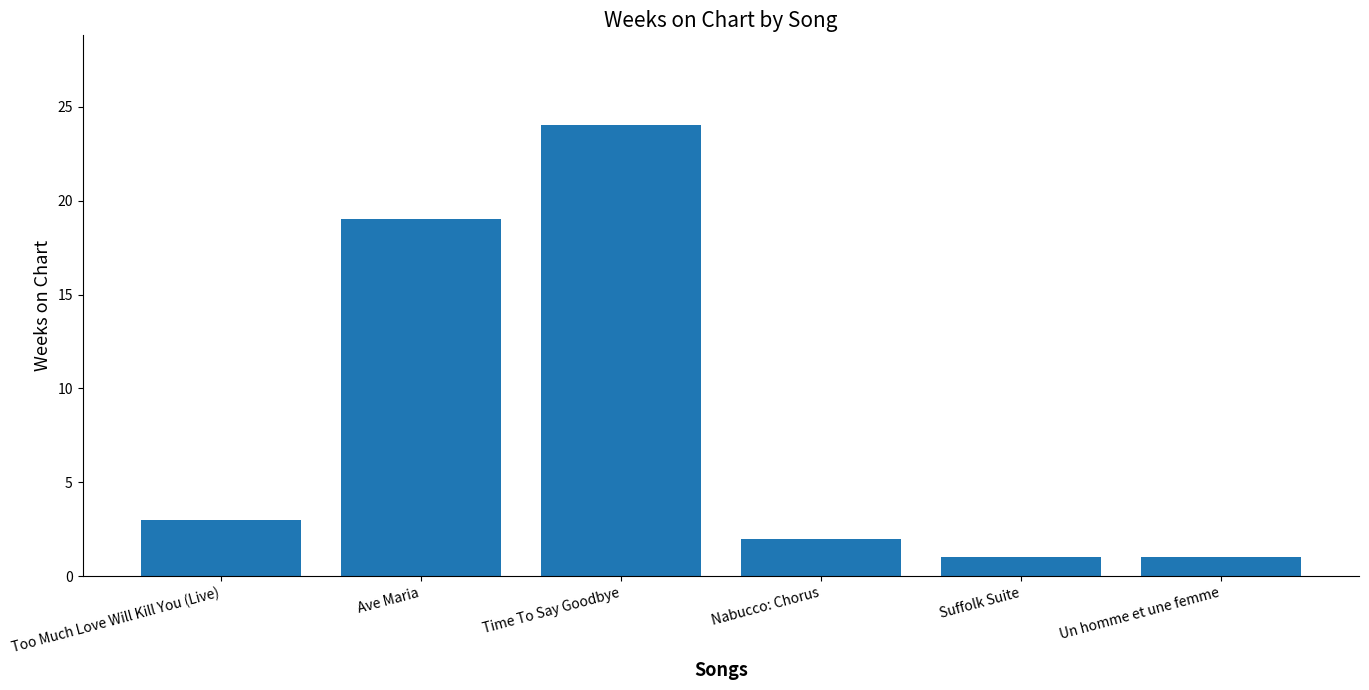

Reading left to right, extract all data points from this chart.

Too Much Love Will Kill You (Live)=3	Ave Maria=19	Time To Say Goodbye=24	Nabucco: Chorus=2	Suffolk Suite=1	Un homme et une femme=1